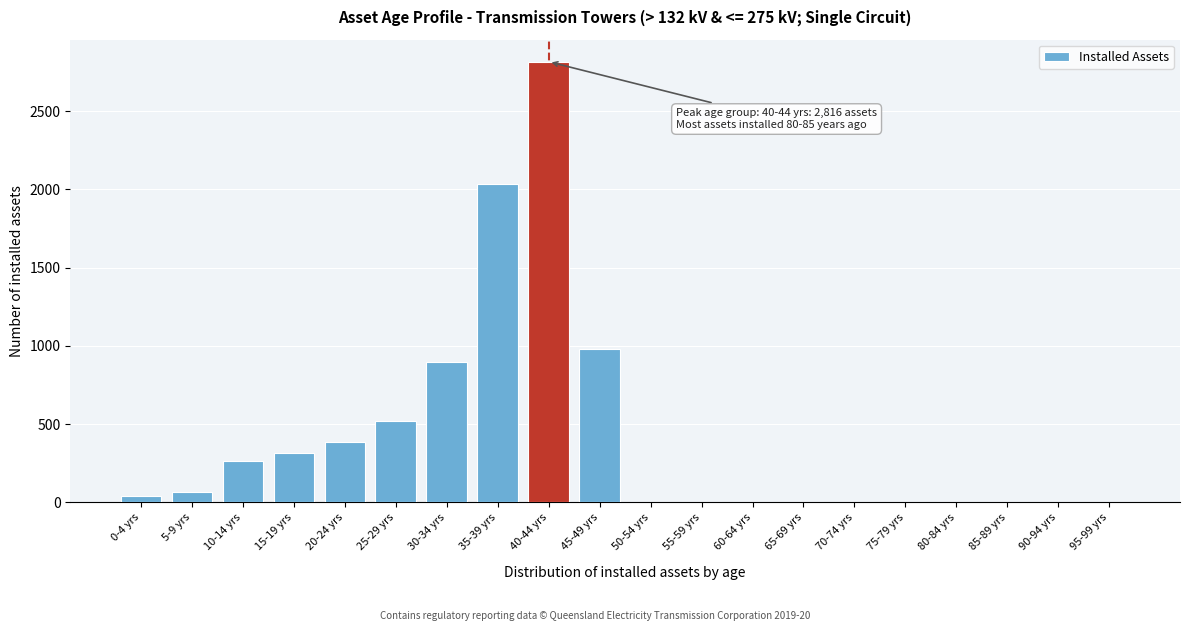

Reading left to right, transcribe all the data shown in this chart.

0-4 yrs=40	5-9 yrs=64	10-14 yrs=262	15-19 yrs=317	20-24 yrs=385	25-29 yrs=519	30-34 yrs=897	35-39 yrs=2037	40-44 yrs=2816	45-49 yrs=982	50-54 yrs=0	55-59 yrs=0	60-64 yrs=0	65-69 yrs=0	70-74 yrs=0	75-79 yrs=0	80-84 yrs=0	85-89 yrs=0	90-94 yrs=0	95-99 yrs=0